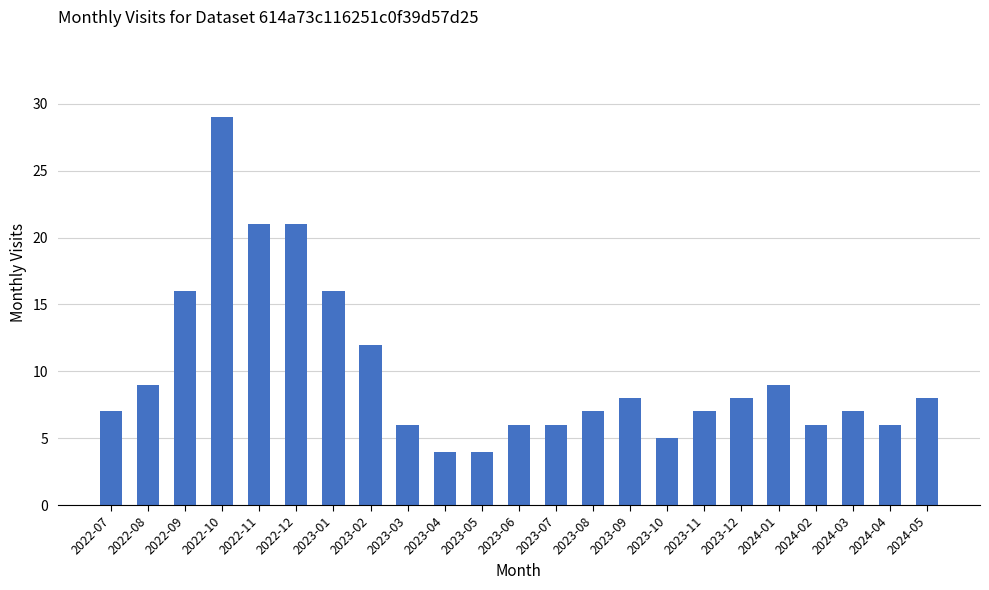

What is the minimum value shown in the chart?

4